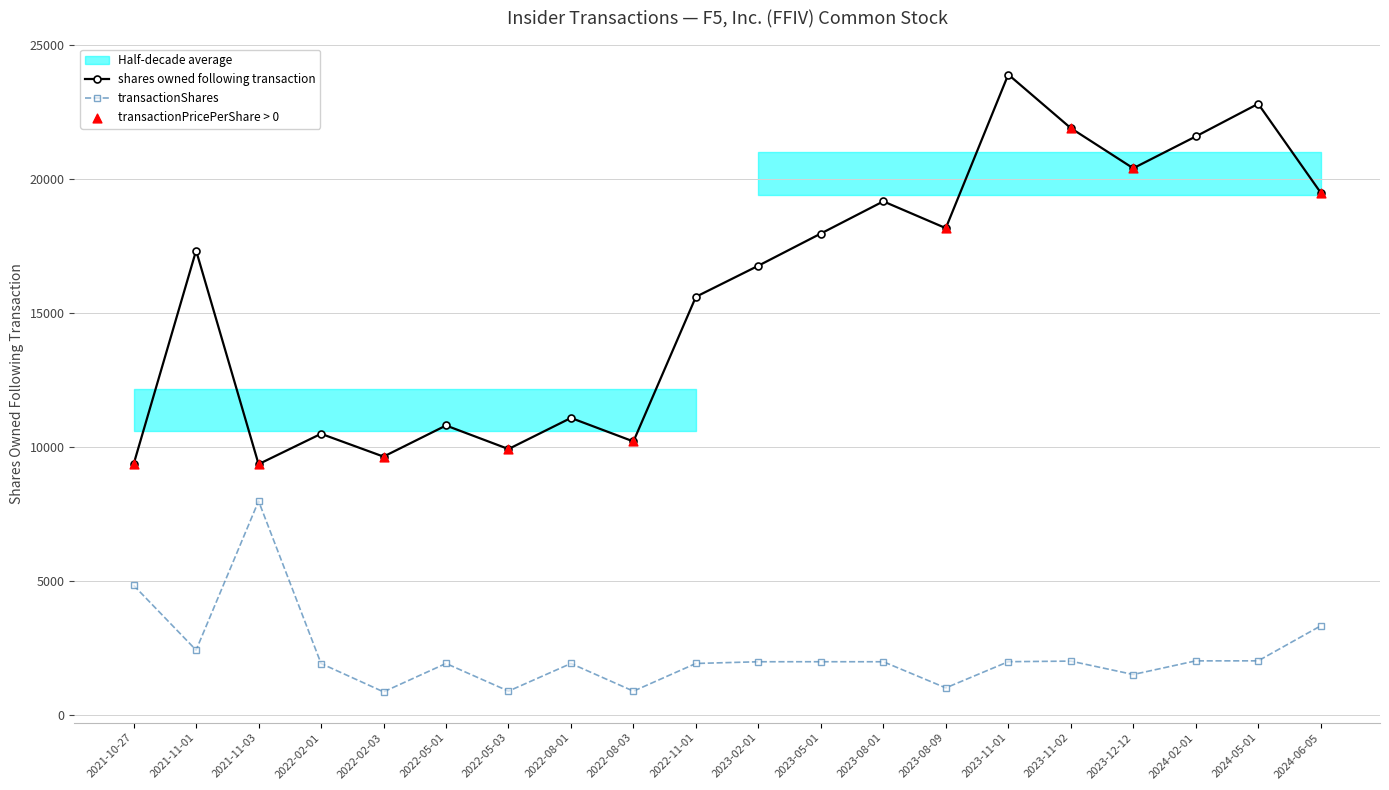

What is the value of the transactionShares point at the 1st from the left?

4829